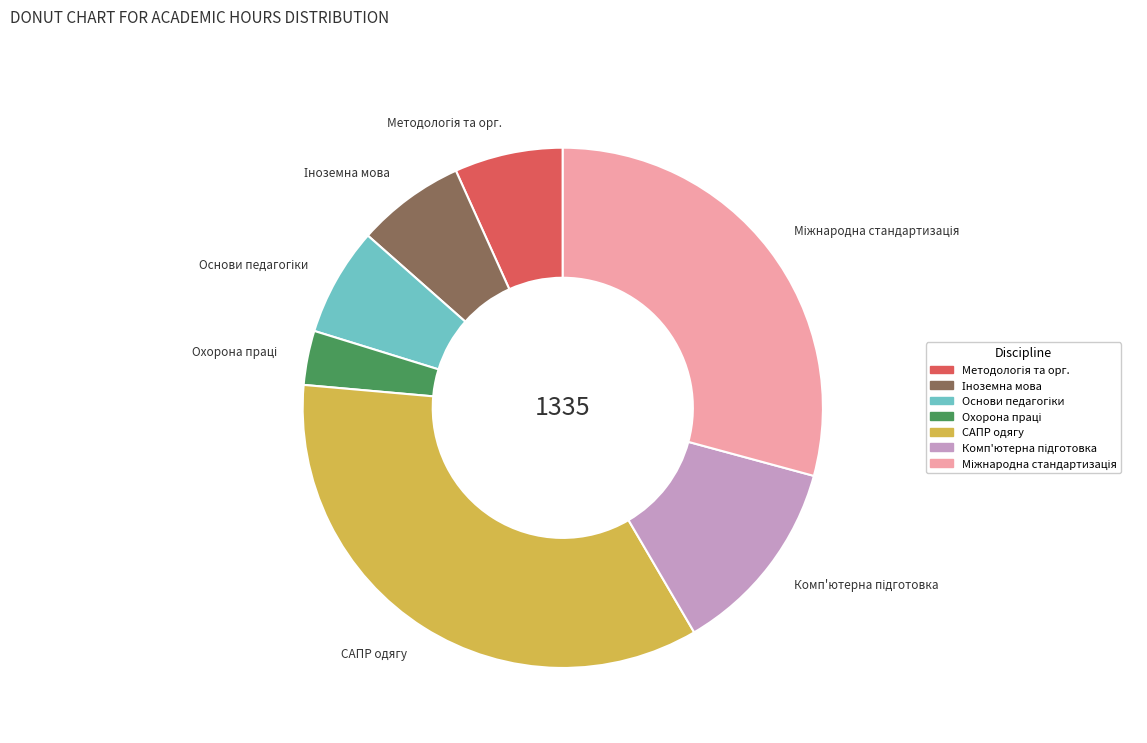

Count the number of slices in the pie.

7